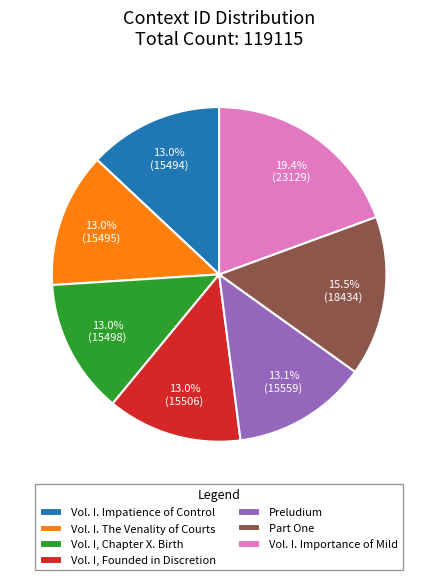

What is the total percentage of Vol. I. Importance of Mild and Vol. I. Impatience of Control?

32.4%